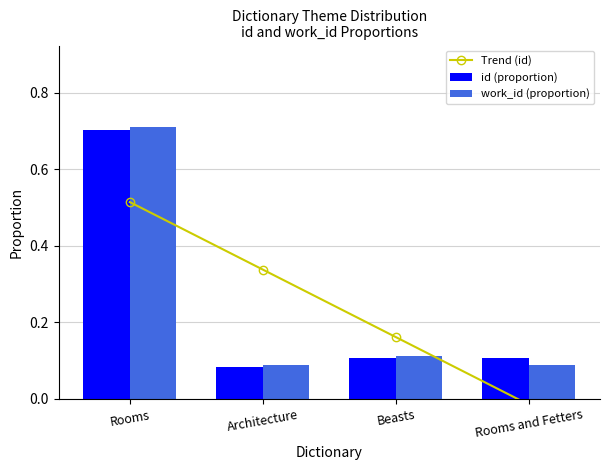

How many series are shown in this chart?

3